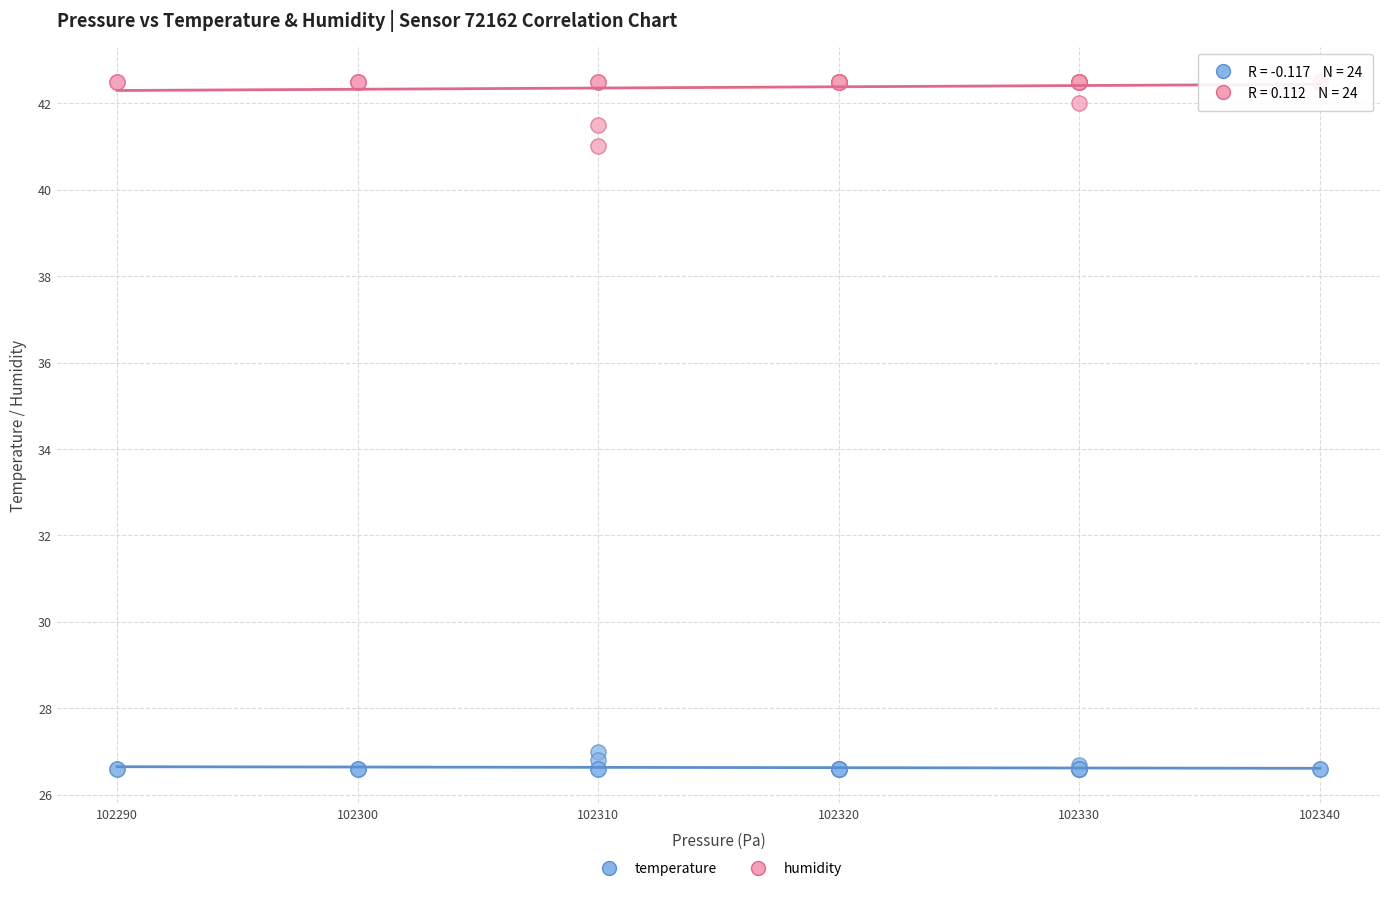

Which series has the widest spread of Y values?

humidity